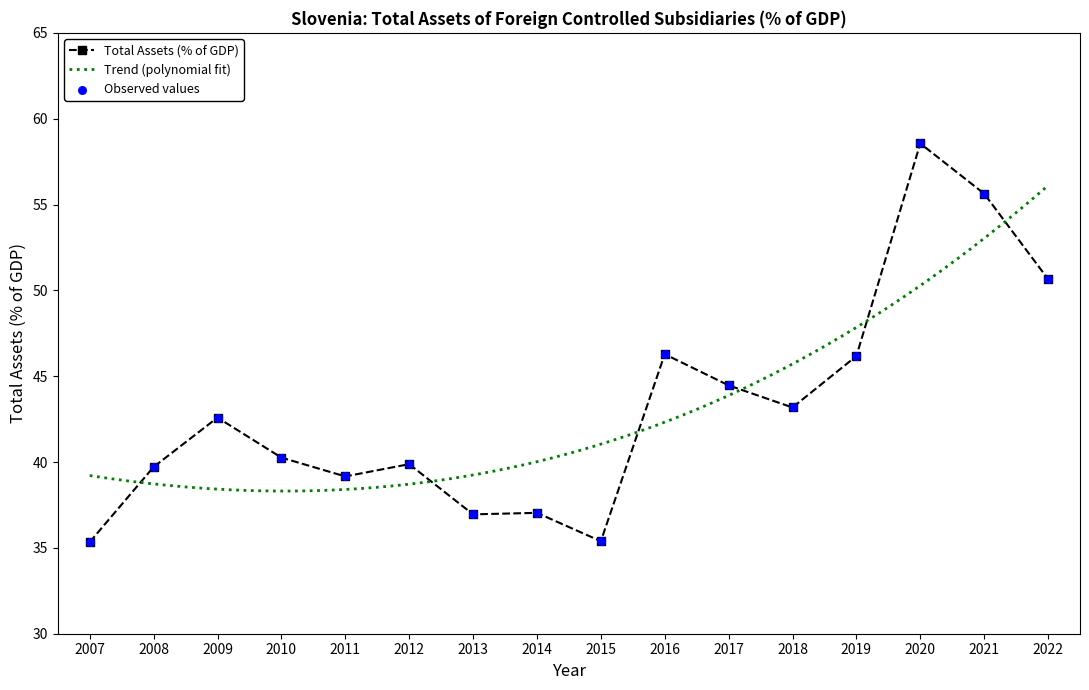

What is the change in value from 2016 to 2017?

-1.8